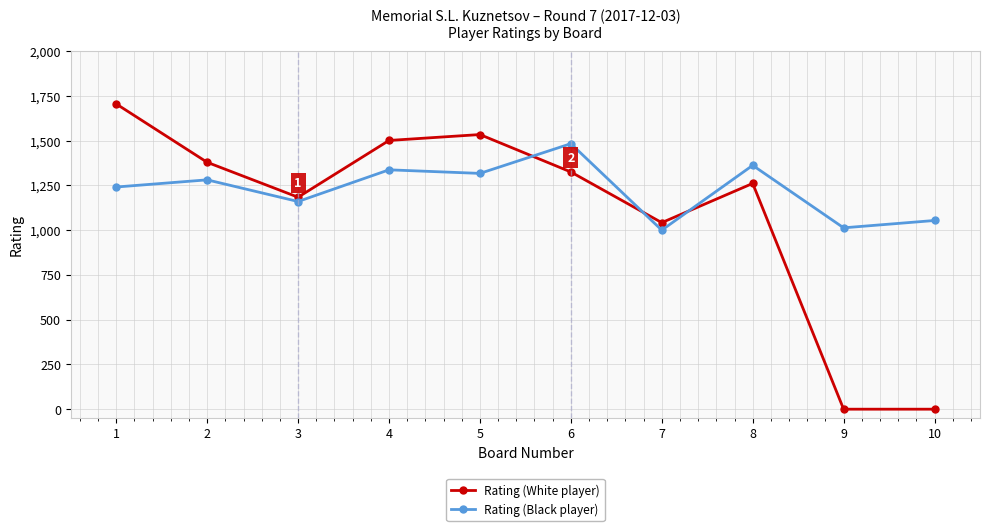

Reading left to right, transcribe all the data shown in this chart.

Rating (White player): 1=1705	2=1379	3=1184	4=1501	5=1534	6=1325	7=1042	8=1261	9=0	10=0
Rating (Black player): 1=1241	2=1281	3=1160	4=1337	5=1317	6=1483	7=1000	8=1362	9=1013	10=1054